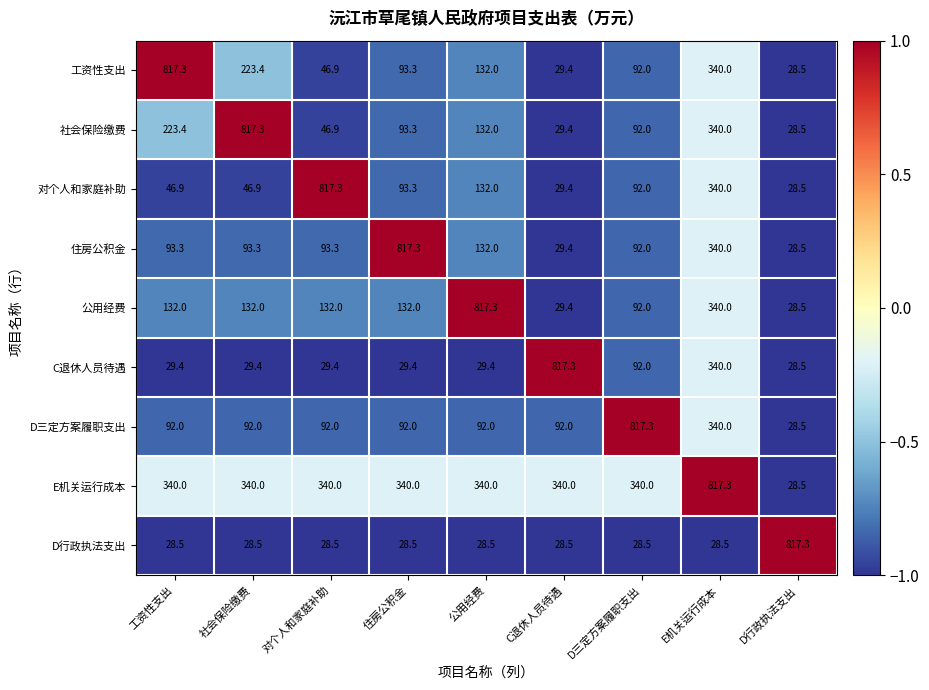

What is the spread (max minus min) of values at C退休人员待遇?

788.8